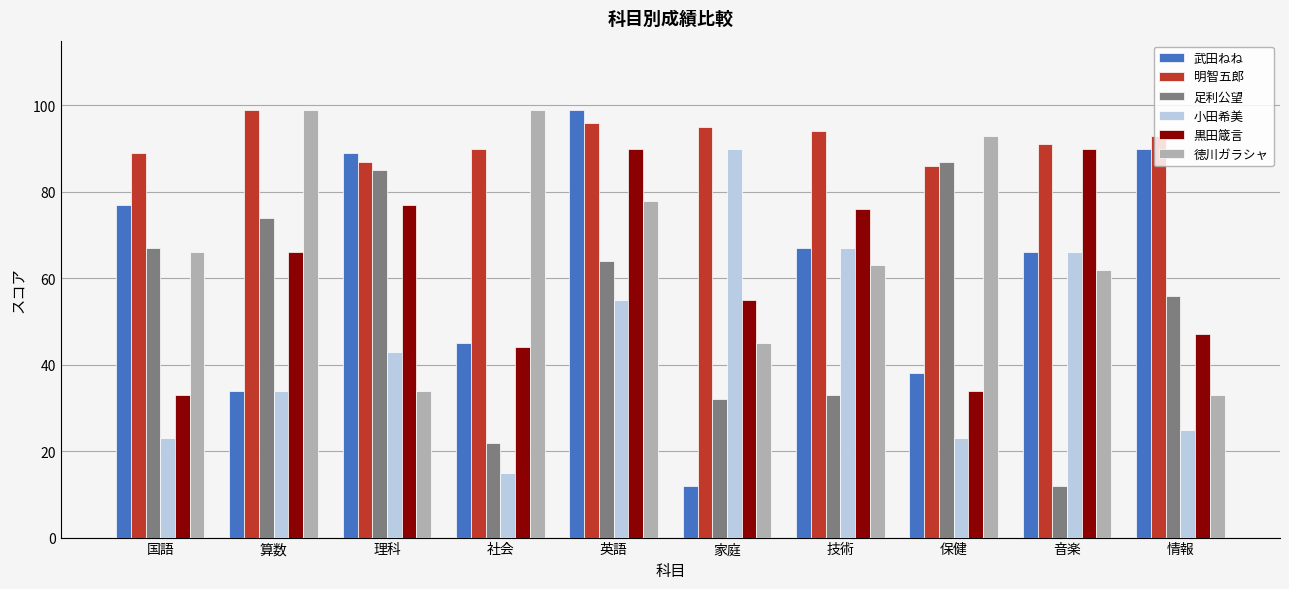

The value of 武田ねね at 家庭 is 12. True or false?

True